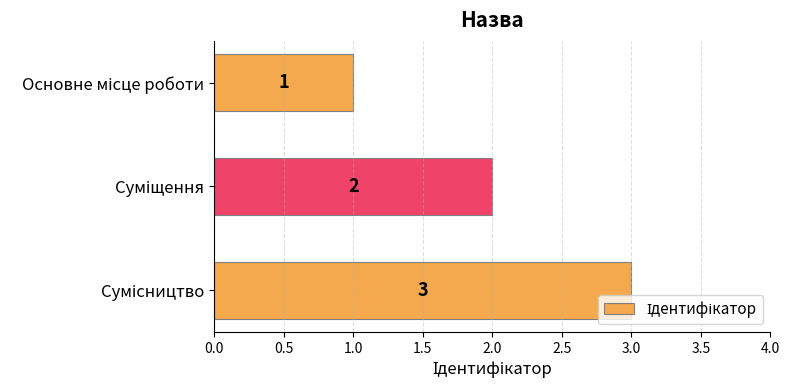

How many bars are there in total?

3